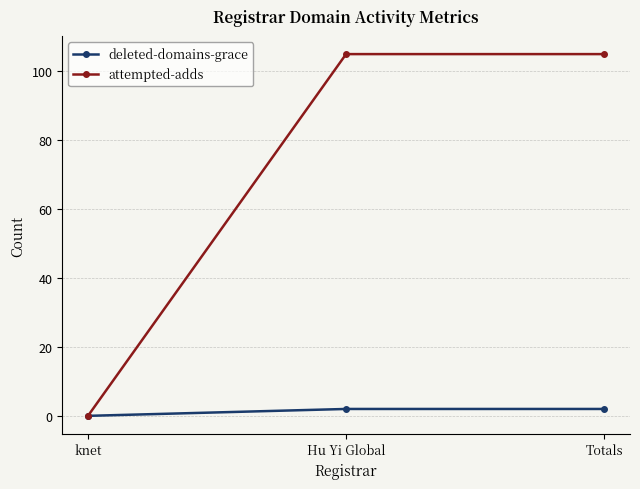

How many positive values does the deleted-domains-grace series have?

2